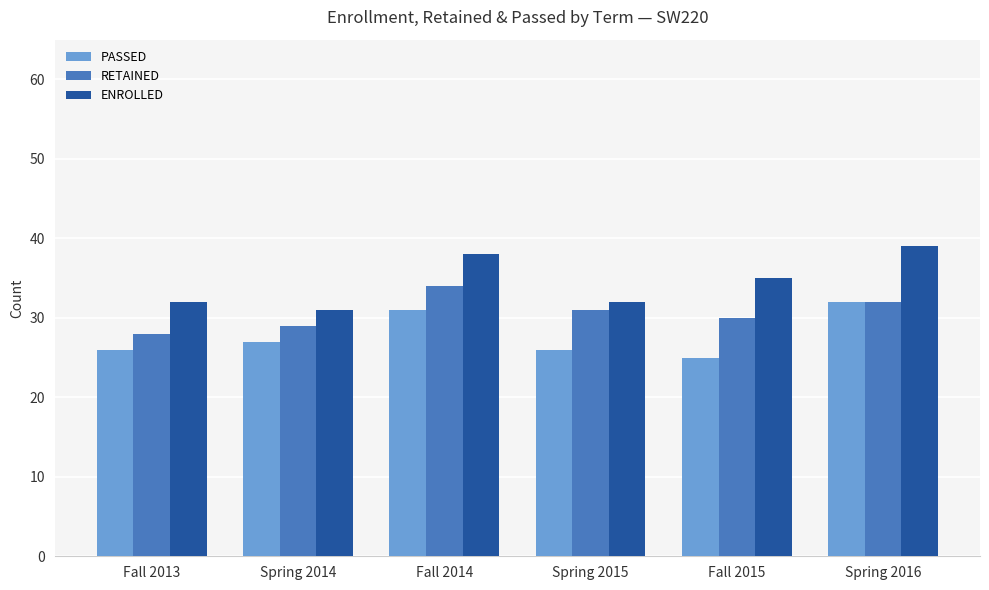

True or false: PASSED has a value of 18 at Spring 2015.

False